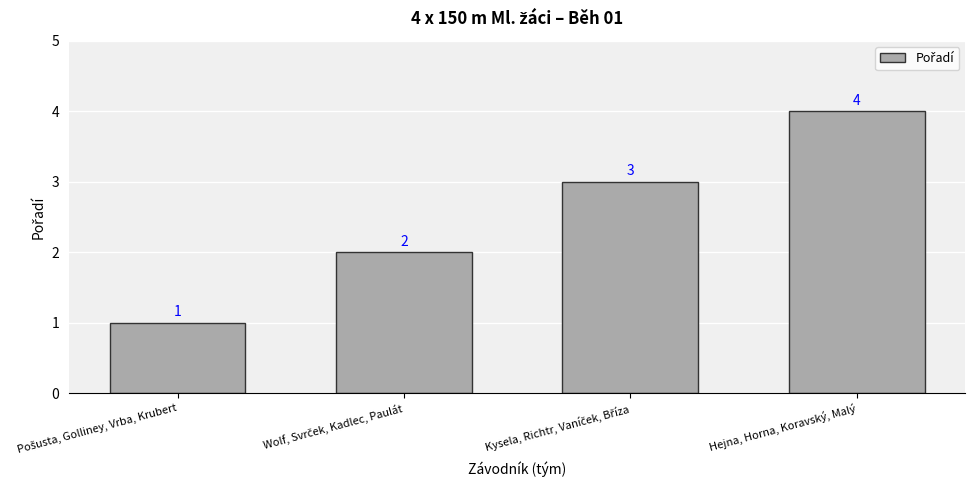

Count the number of data series in this chart.

1